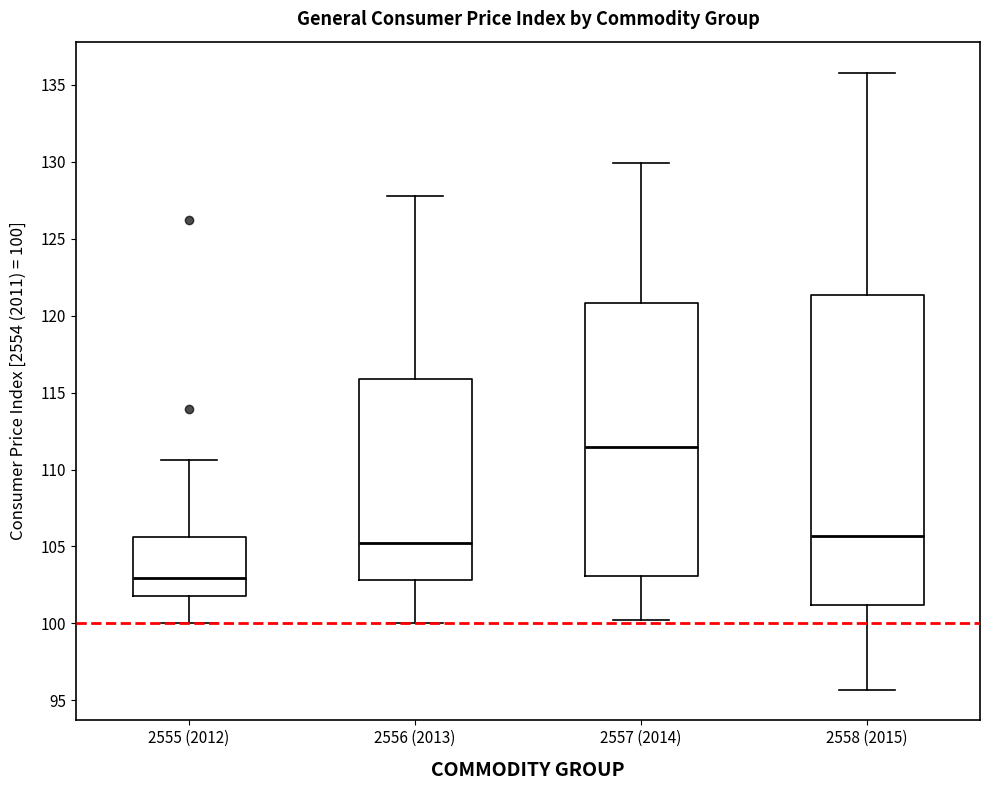

Comparing the boxes themselves (not the whiskers), which one is the tallest?

2558 (2015)